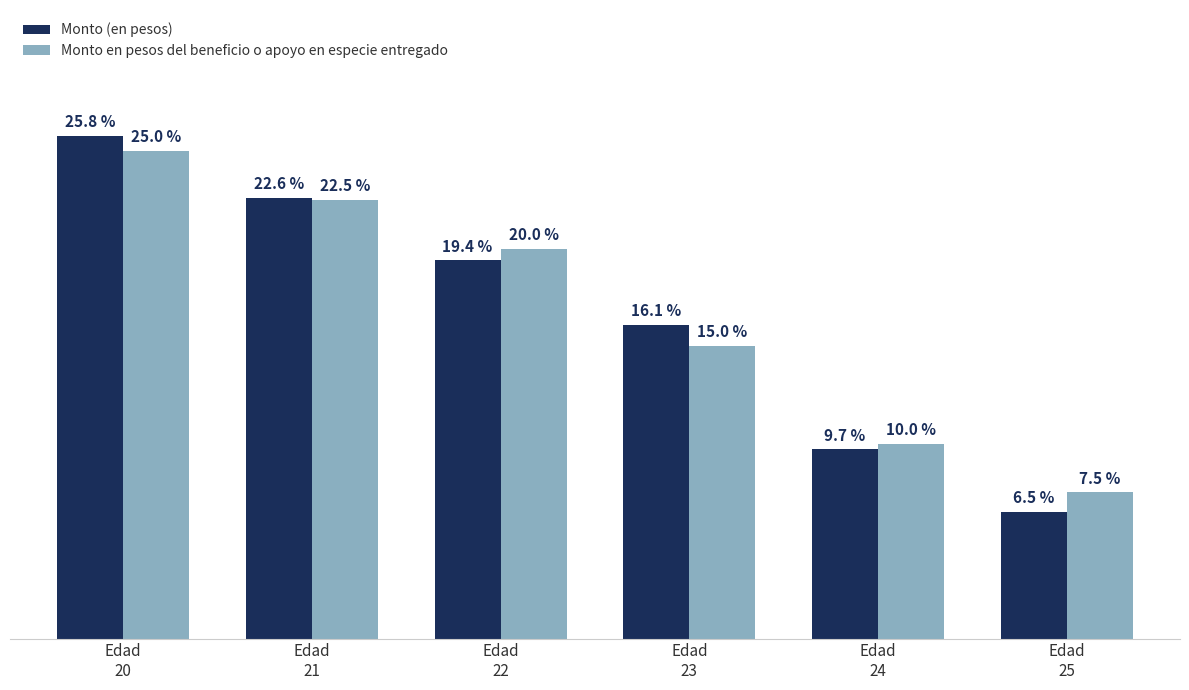

List the labels in order of Monto (en pesos) value, smallest first.

Edad
25, Edad
24, Edad
23, Edad
22, Edad
21, Edad
20